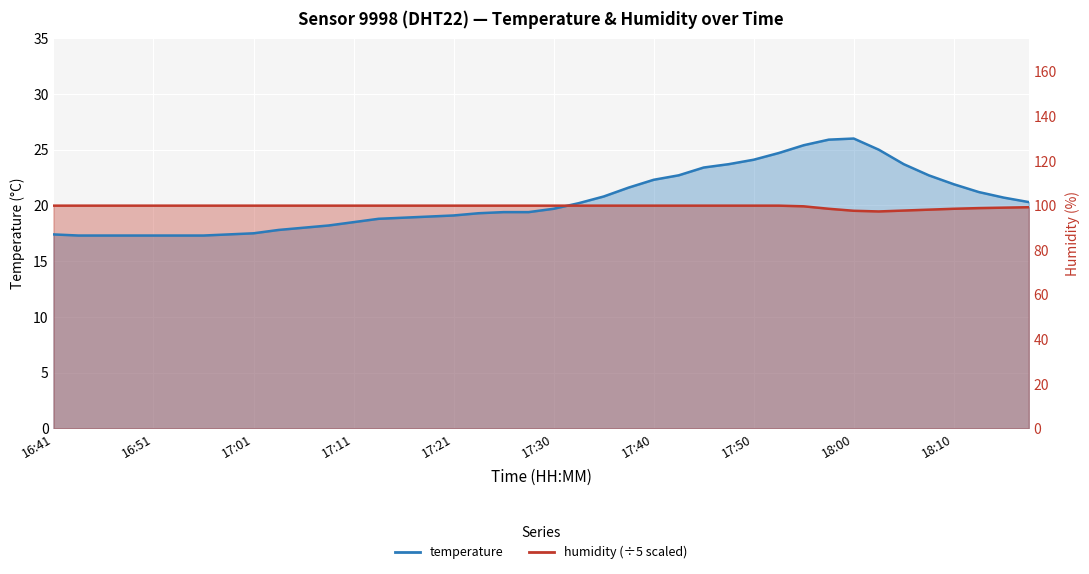

Which series has the largest range (max minus min)?

temperature